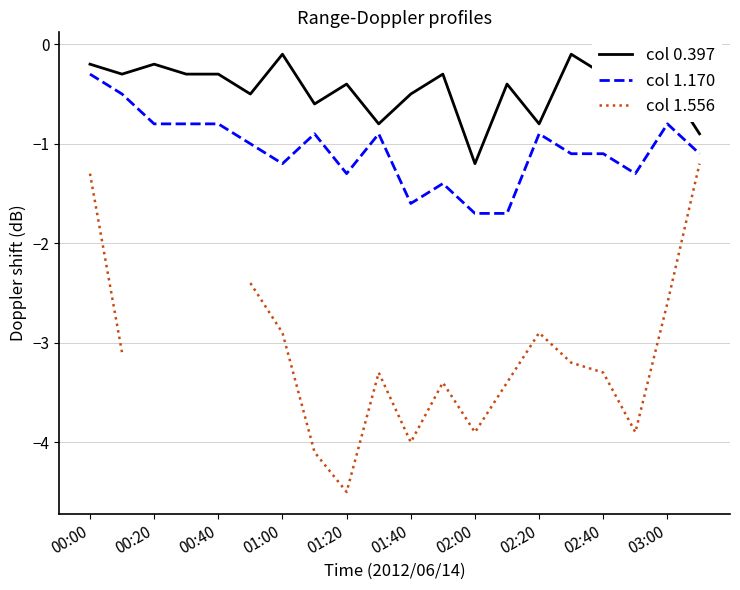

How many values in the col 1.170 series exceed -1?

9